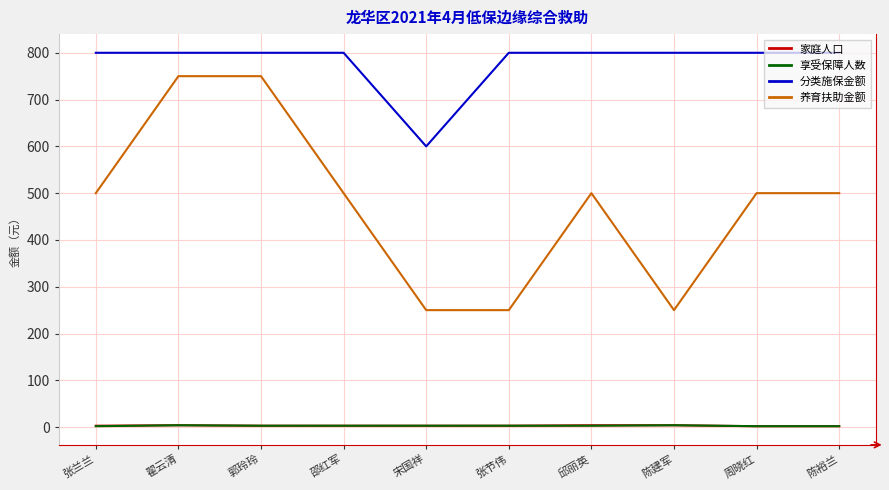

What is the sum of the 享受保障人数 values at 张兰兰 and 郭玲玲?

5